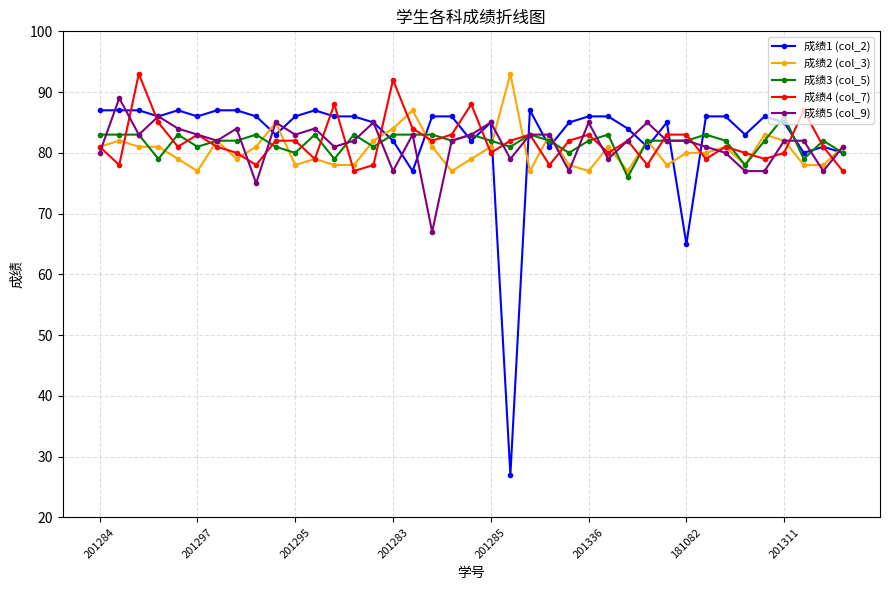

What is the value of the 成绩2 (col_3) point at the 18th from the left?

81